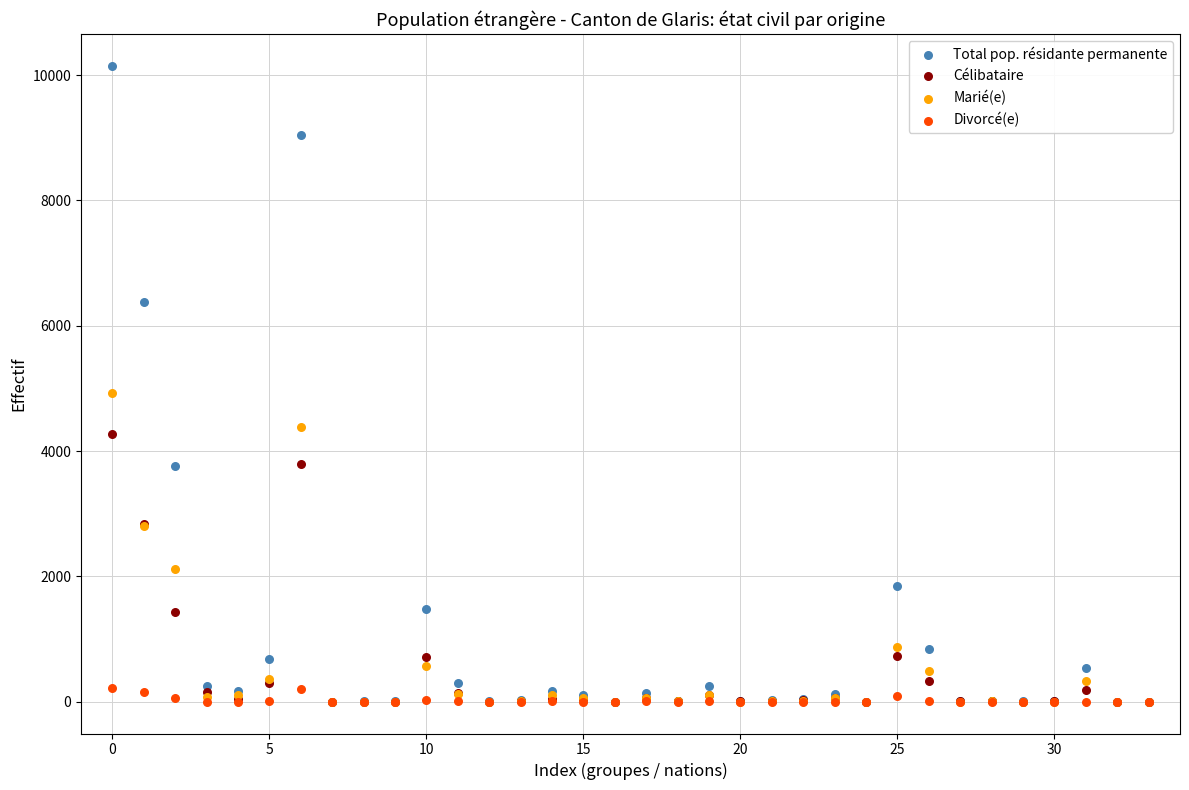

Across all series, what Y value is closest to 5074?

4927